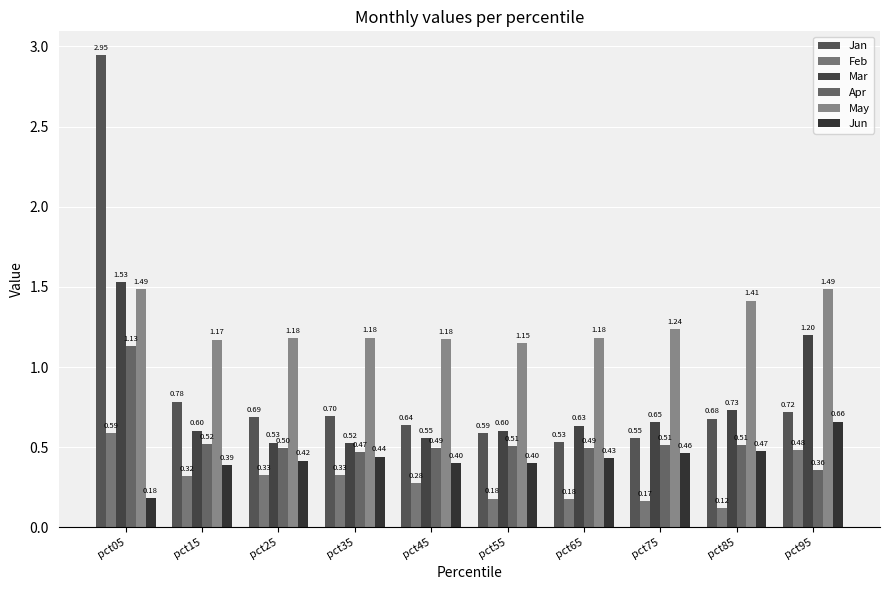

Read the Feb value at pct55.

0.2